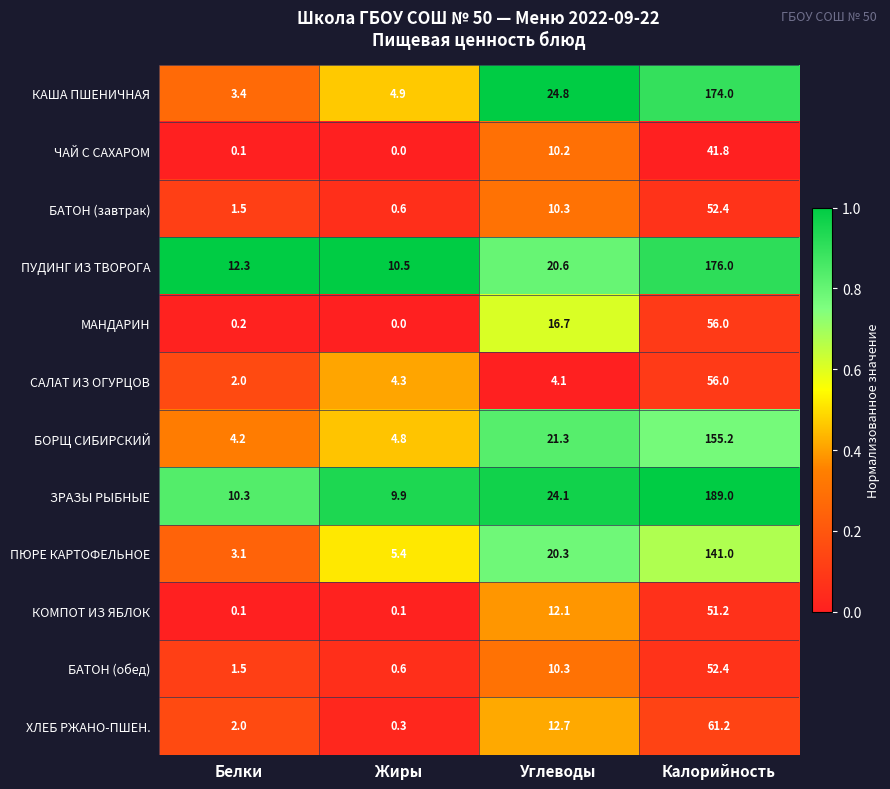

Where is ХЛЕБ РЖАНО-ПШЕН. nearest to the value 30?

Углеводы